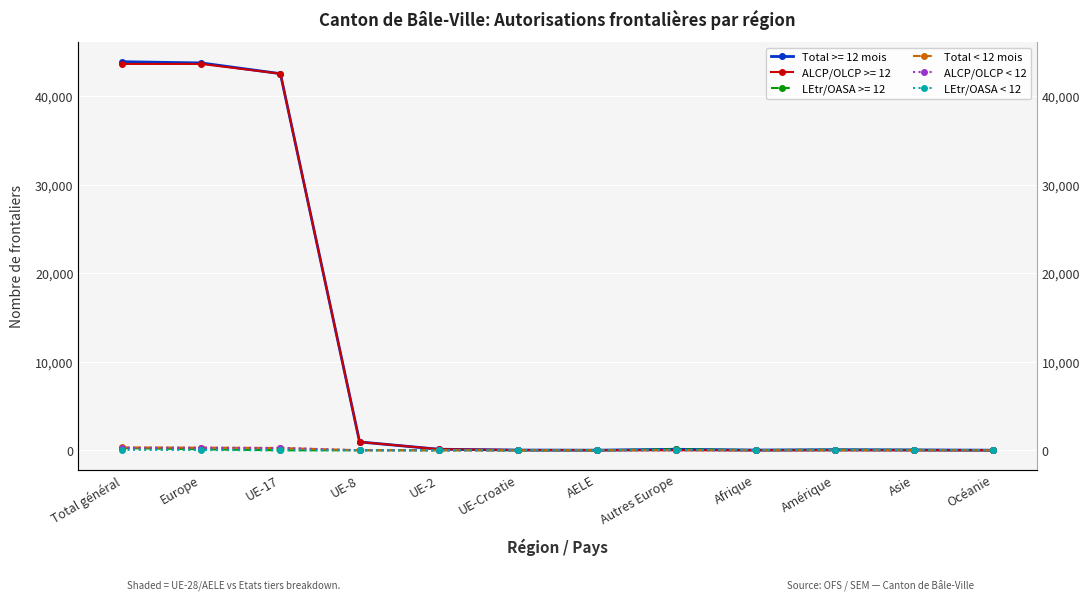

How many values in the LEtr/OASA < 12 series exceed 4?

5